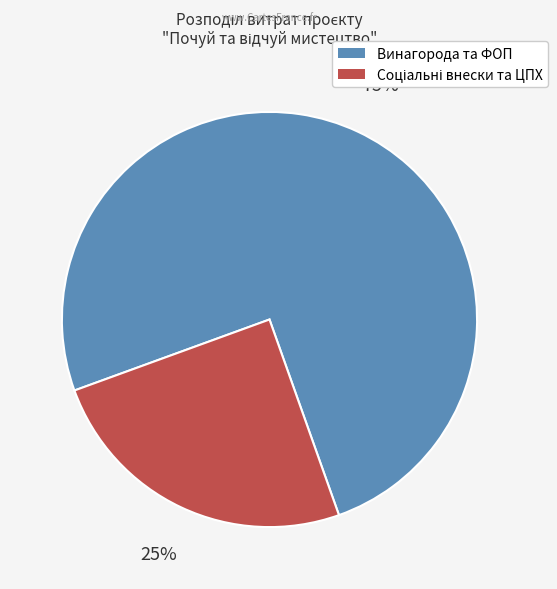

How many slices are in this pie chart?

2